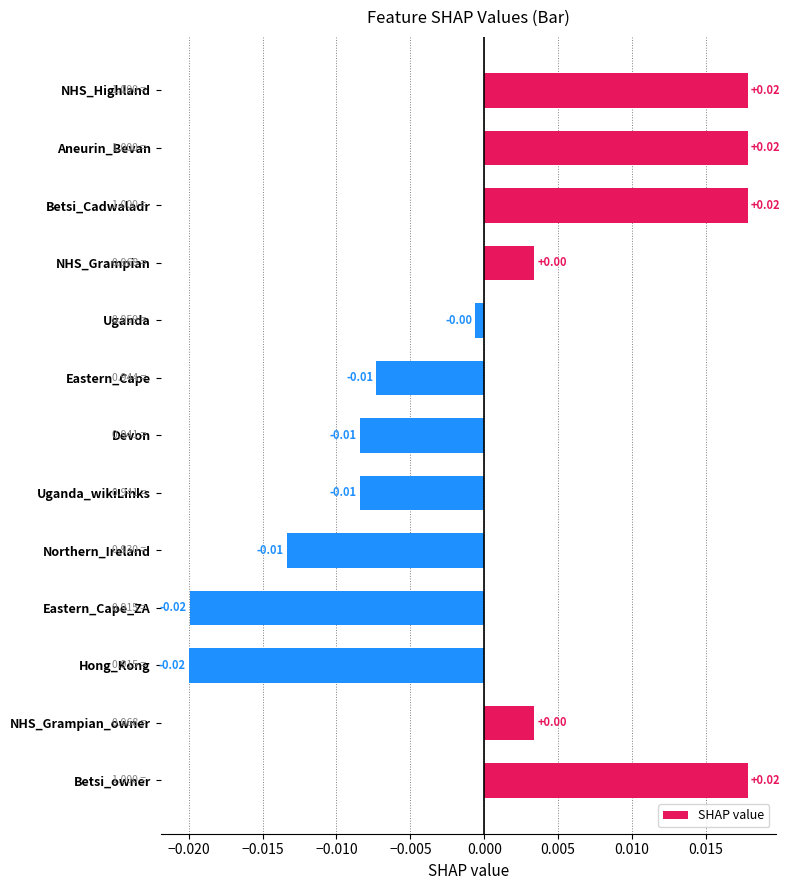

What is the label of the 2nd bar from the bottom?

NHS_Grampian_owner